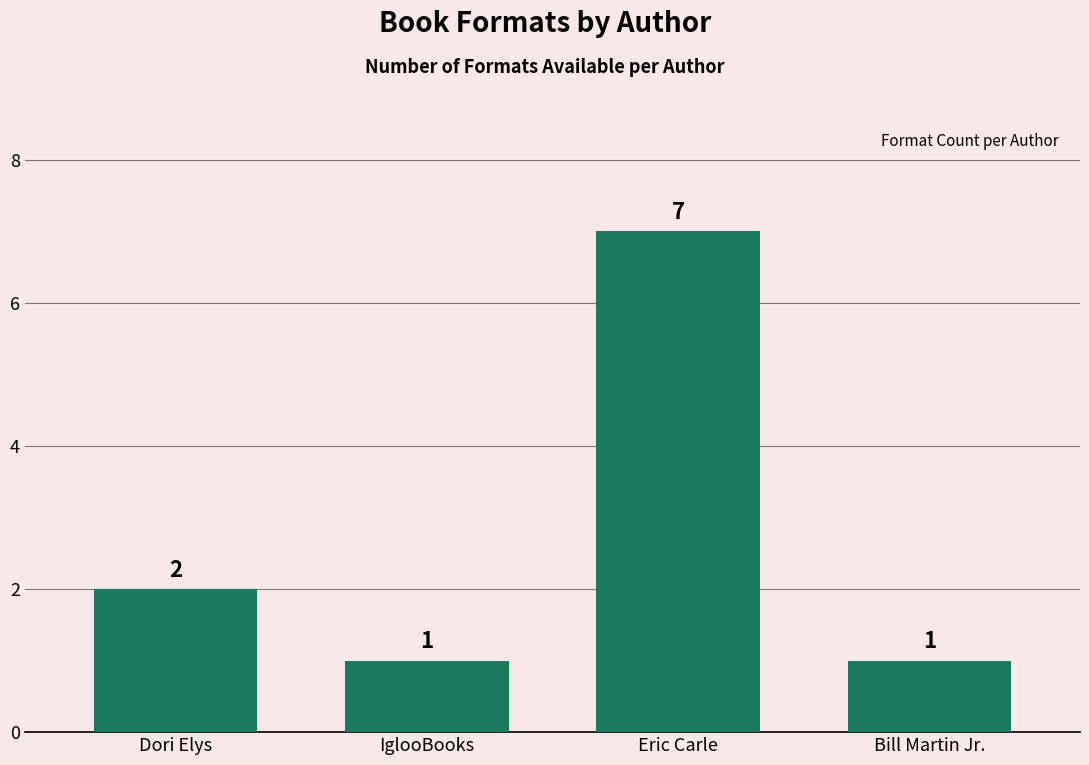

Reading left to right, list all the values displayed in this chart.

Dori Elys=2	IglooBooks=1	Eric Carle=7	Bill Martin Jr.=1